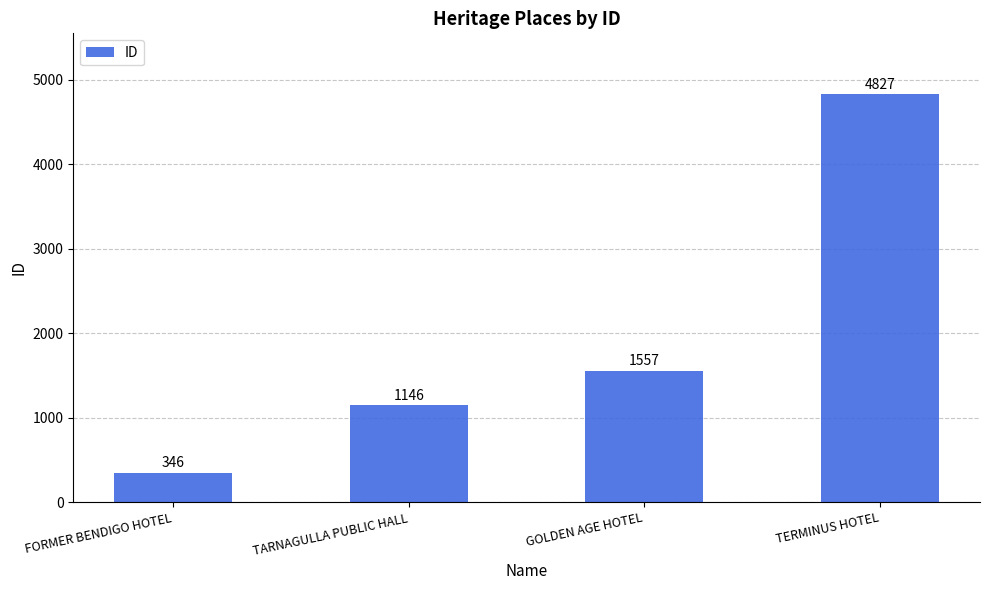

List the labels in order of value, largest first.

TERMINUS HOTEL, GOLDEN AGE HOTEL, TARNAGULLA PUBLIC HALL, FORMER BENDIGO HOTEL